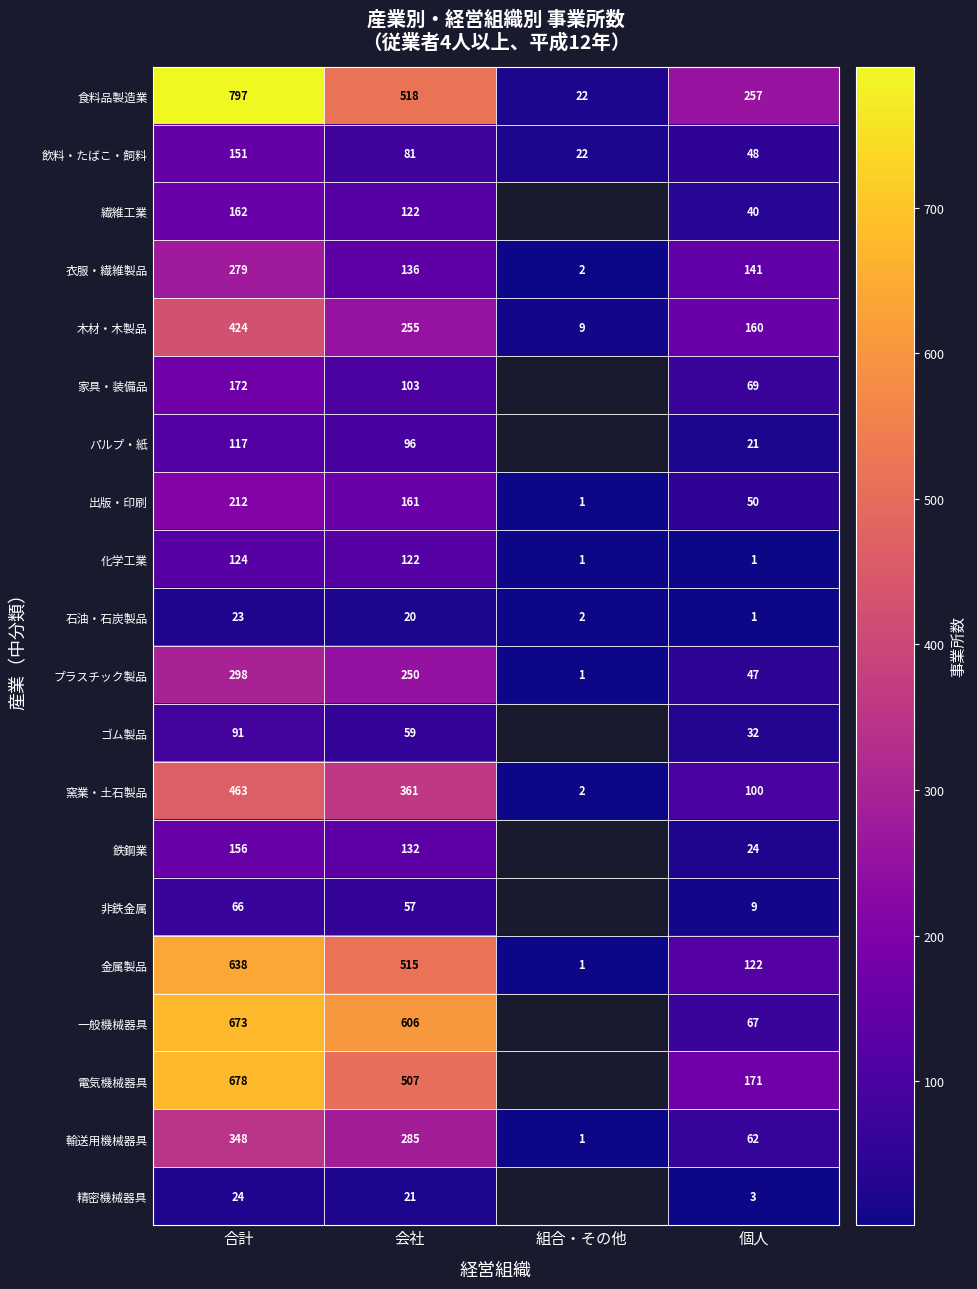

What is the spread (max minus min) of values at 合計?

774